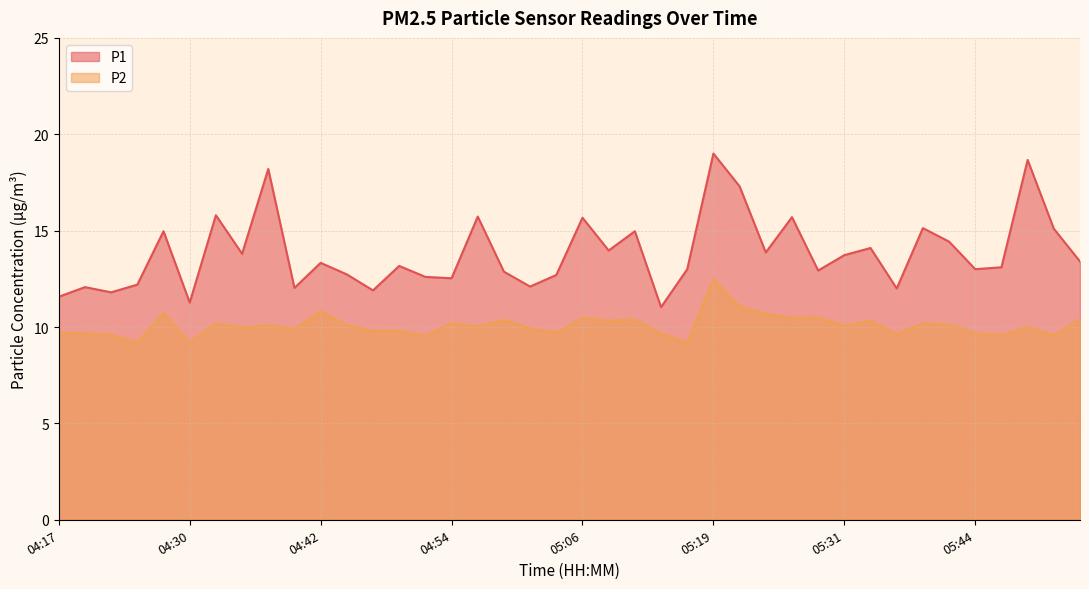

True or false: P2 has a value of 10.1 at 04:44.

True